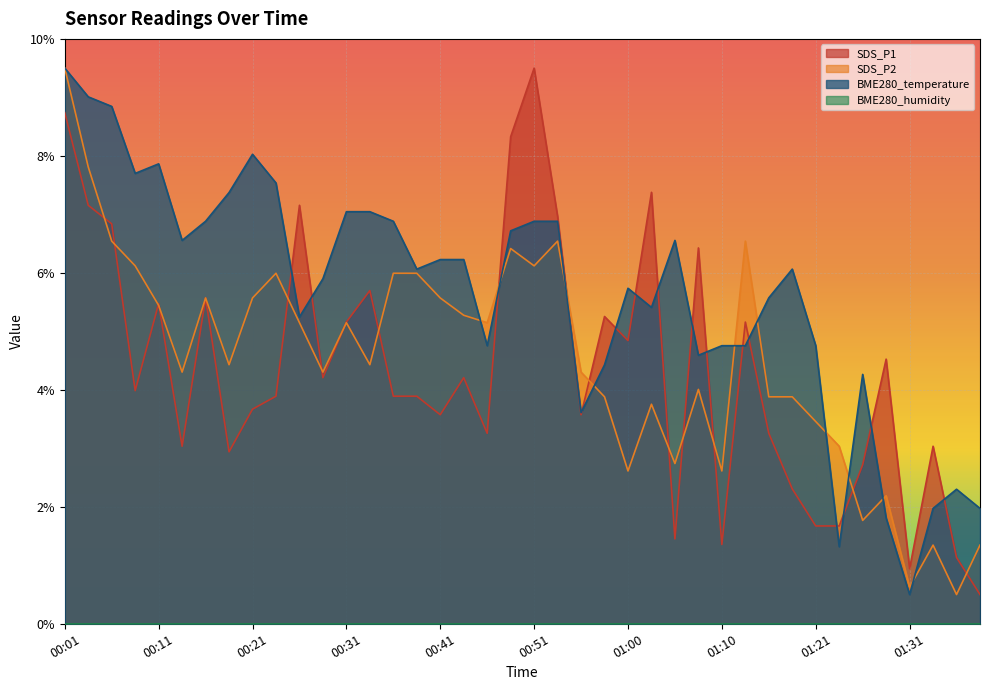

Which has a higher value, 00:53 or 01:38?

00:53